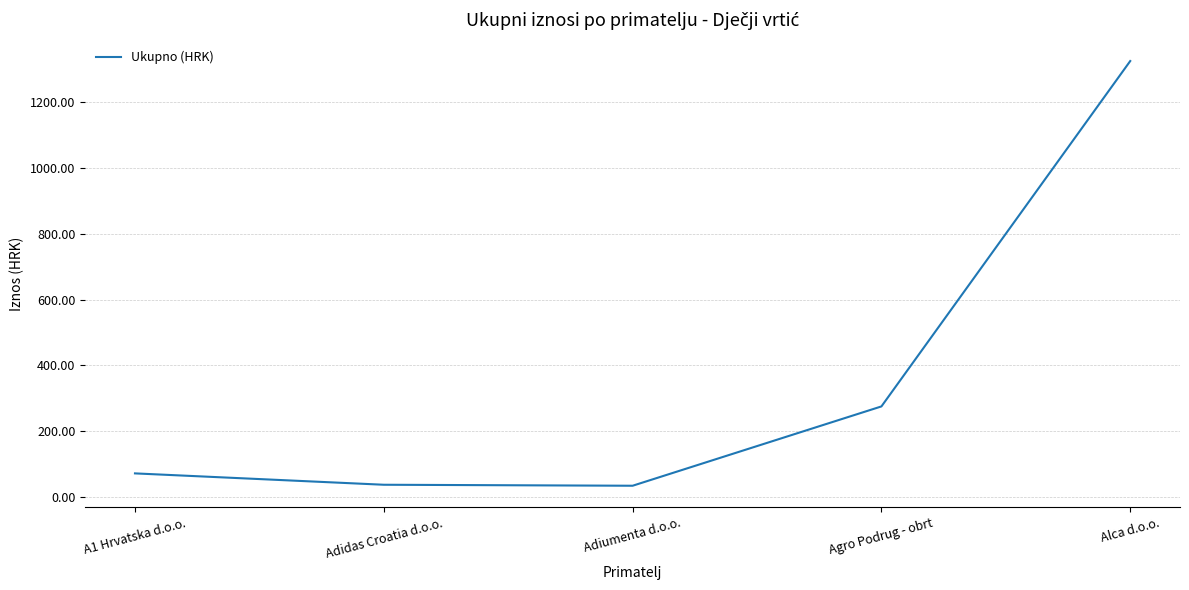

What is the change in value from Adiumenta d.o.o. to Alca d.o.o.?

+1288.5